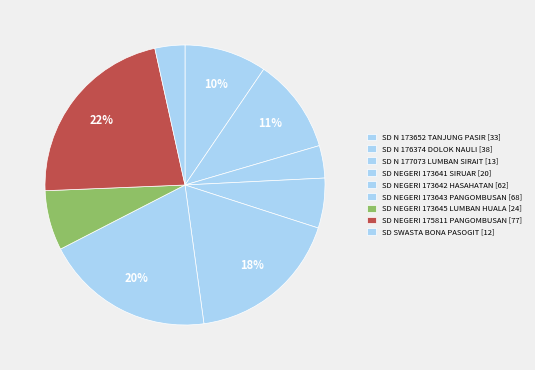

Is the sum of SD NEGERI 173641 SIRUAR and SD N 177073 LUMBAN SIRAIT greater than half?

No